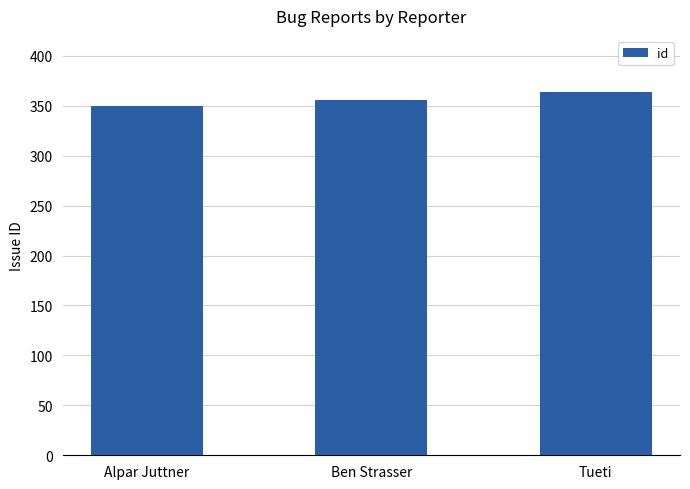

Approximately how many times larger is the value at Alpar Juttner compared to Ben Strasser?

1.0